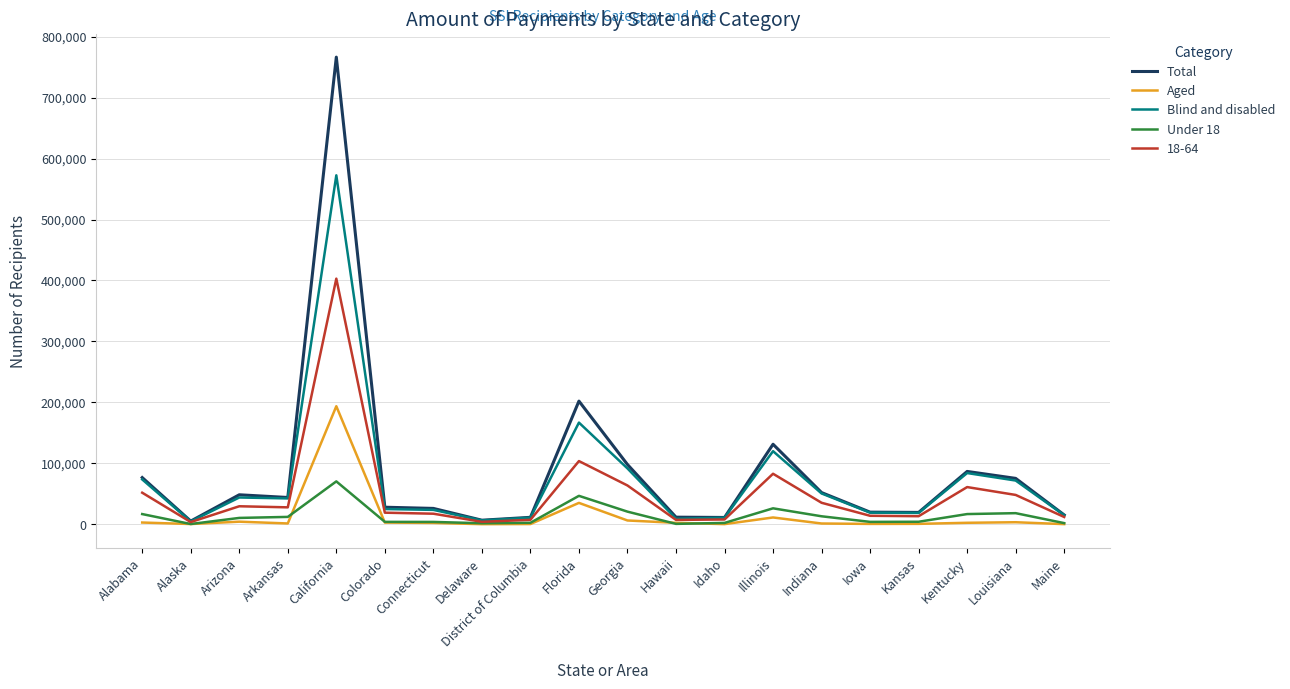

Which category has the highest value in the Aged series?

California